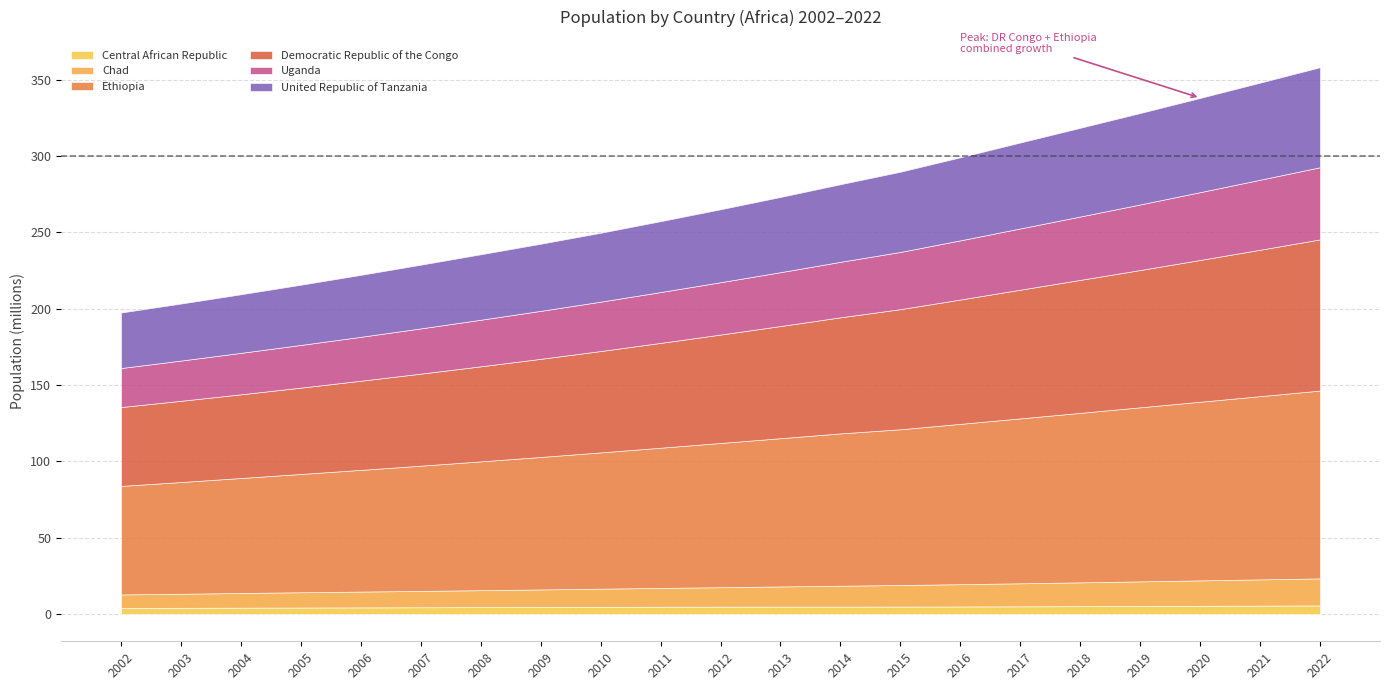

Reading left to right, list all the values displayed in this chart.

Central African Republic: 2002=3930648	2003=4026841	2004=4115138	2005=4208834	2006=4294352	2007=4375569	2008=4467233	2009=4564540	2010=4660067	2011=4732022	2012=4773306	2013=4802428	2014=4798734	2015=4819333	2016=4904177	2017=4996741	2018=5094780	2019=5209324	2020=5343020	2021=5457154	2022=5579144
Chad: 2002=8838369	2003=9196366	2004=9613503	2005=10005012	2006=10365614	2007=10722731	2008=11098664	2009=11496128	2010=11894727	2011=12317730	2012=12754906	2013=13216766	2014=13697126	2015=14140274	2016=14592585	2017=15085884	2018=15604210	2019=16126866	2020=16644701	2021=17179740	2022=17723315
Ethiopia: 2002=71073215	2003=73168838	2004=75301026	2005=77469940	2006=79691050	2007=81996185	2008=84357105	2009=86755585	2010=89237791	2011=91817929	2012=94451280	2013=97084366	2014=99746766	2015=102000000	2016=105000000	2017=108000000	2018=111000000	2019=114000000	2020=117000000	2021=120000000	2022=123000000
Democratic Republic of the Congo: 2002=51662071	2003=53205639	2004=54815607	2005=56550247	2006=58381630	2007=60289422	2008=62249724	2009=64270232	2010=66391257	2011=68654269	2012=70997870	2013=73460021	2014=76035588	2015=78656904	2016=81430977	2017=84283273	2018=87087355	2019=89906890	2020=92853164	2021=95894118	2022=99010212
Uganda: 2002=25545090	2003=26354736	2004=27146084	2005=27946588	2006=28773227	2007=29629804	2008=30509862	2009=31412520	2010=32341728	2011=33295738	2012=34273295	2013=35273570	2014=36336539	2015=37477356	2016=38748299	2017=40127085	2018=41515395	2019=42949080	2020=44404611	2021=45853778	2022=47249585
United Republic of Tanzania: 2002=36353531	2003=37333918	2004=38360879	2005=39439505	2006=40562052	2007=41716497	2008=42870884	2009=43957933	2010=45110527	2011=46416031	2012=47786137	2013=49253643	2014=50814552	2015=52542823	2016=54401802	2017=56267032	2018=58090443	2019=59872579	2020=61704518	2021=63588334	2022=65497748